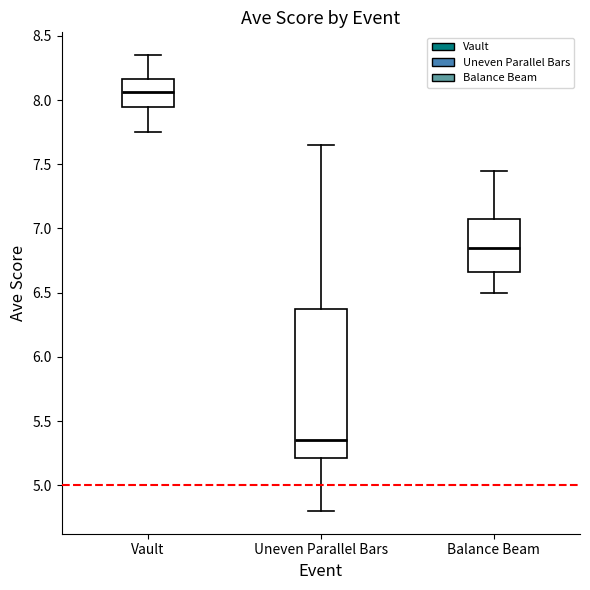

Reading left to right, transcribe this box plot: for each box, give where its median line is, the range the box spans, and where its two whiskers end, as read against the y-axis. The values are not printed on the chart, so give them approximately, as read against the axis.

Vault: median 8.05, box 7.95 to 8.15, whiskers 7.75 to 8.35
Uneven Parallel Bars: median 5.35, box 5.20 to 6.40, whiskers 4.80 to 7.65
Balance Beam: median 6.85, box 6.65 to 7.10, whiskers 6.50 to 7.45